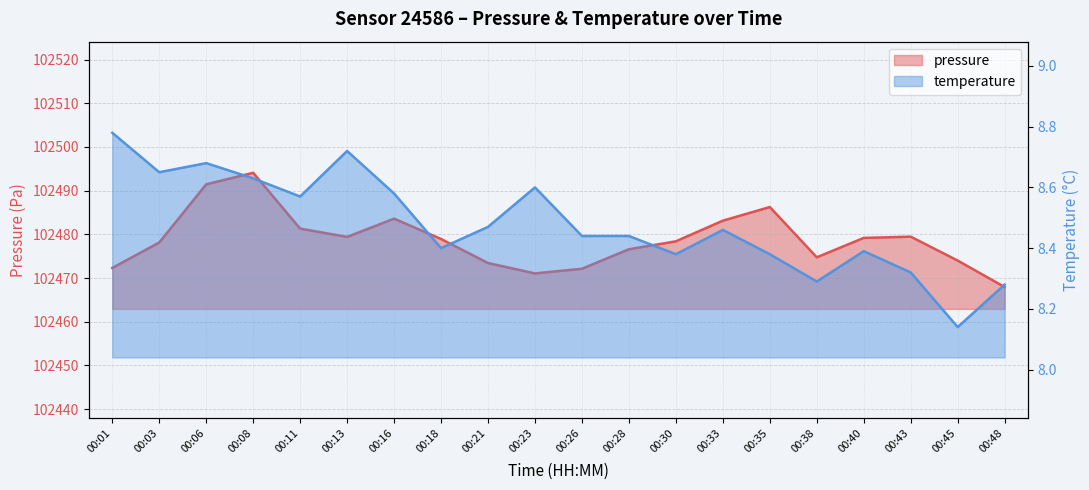

Is the value of temperature at 00:45 greater than the value of pressure at 00:28?

No